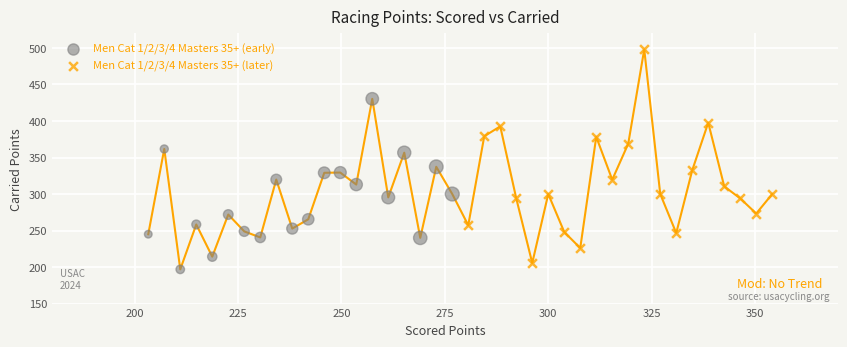

Which series reaches the maximum Y coordinate?

Men Cat 1/2/3/4 Masters 35+ (later)